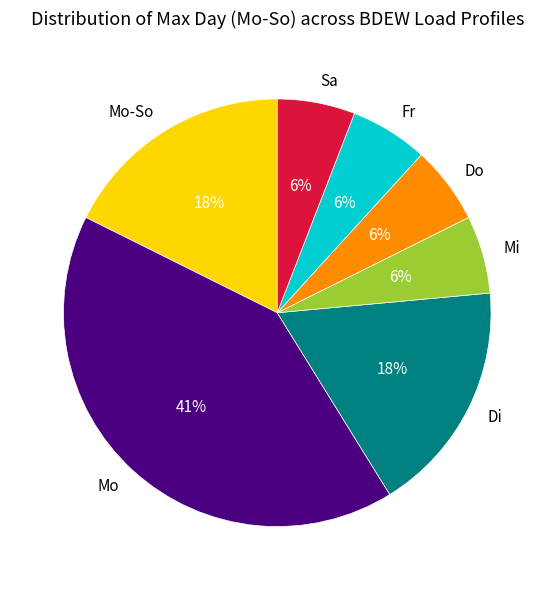

Which category has the biggest portion of the pie?

Mo